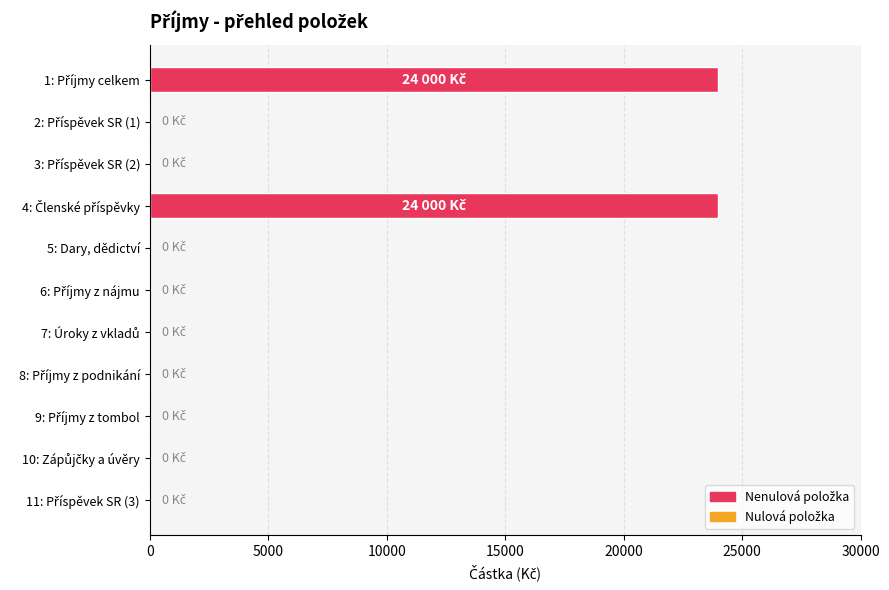

What is the maximum value shown in the chart?

24000